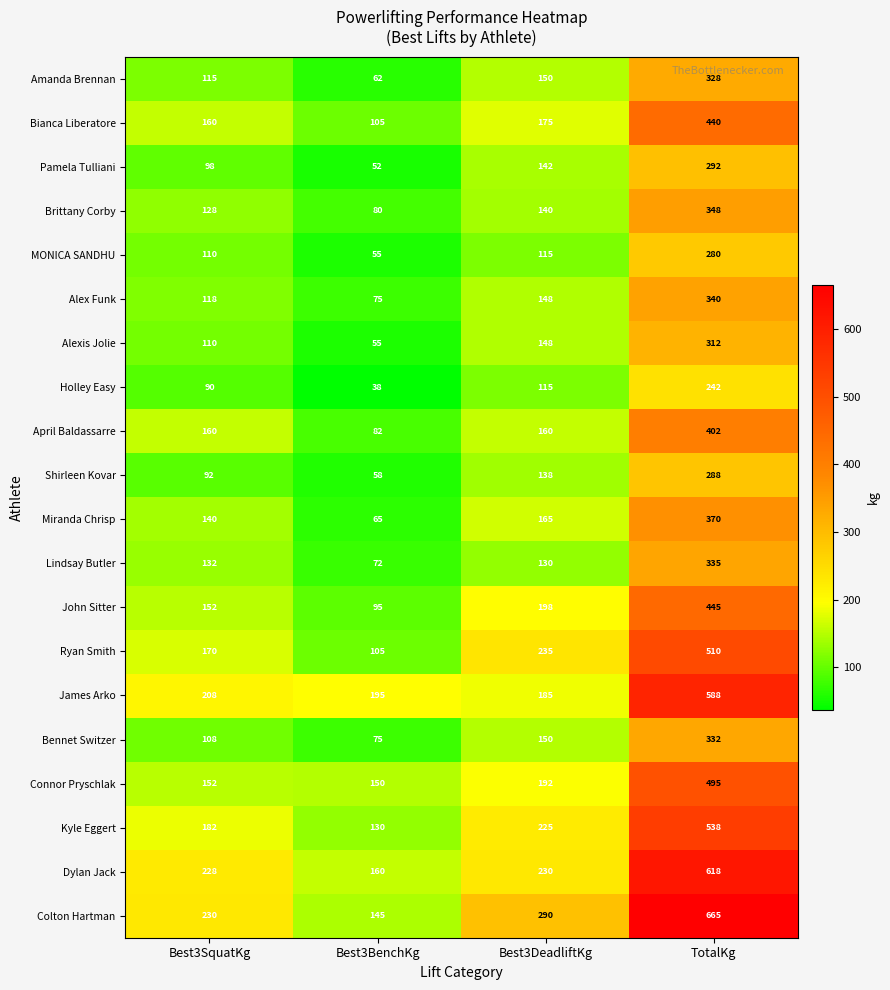

Count the number of categories in the chart.

4